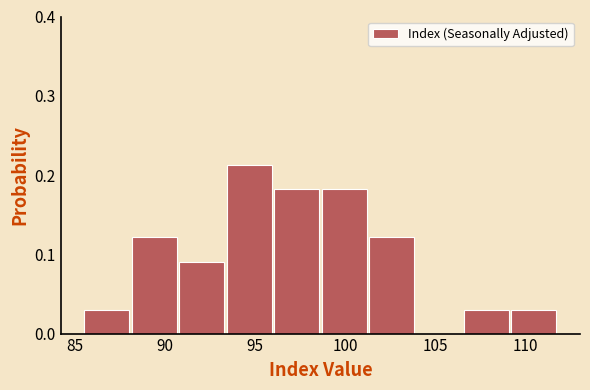

Over which range of the x-axis is the bar tallest?

93.5 to 96.0